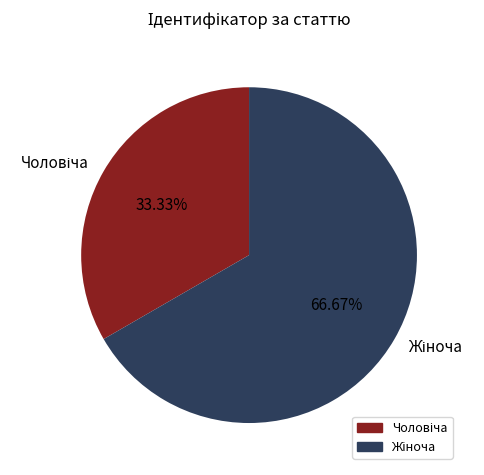

What is the change in value from Чоловіча to Жіноча?

+1